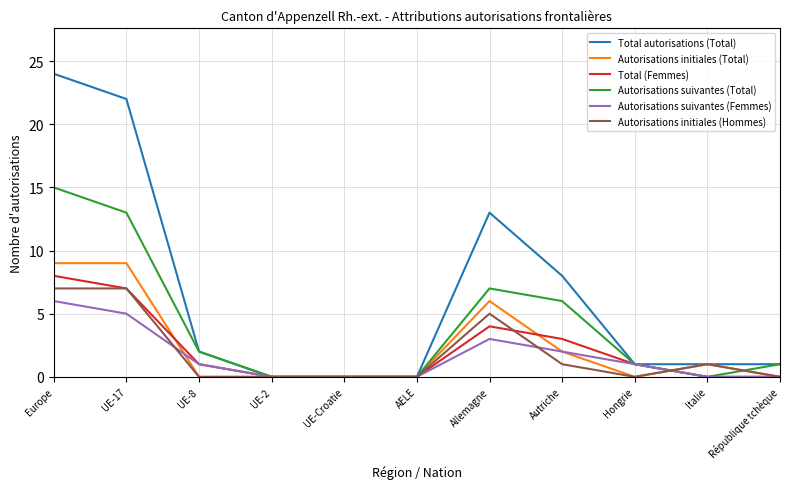

Between Allemagne and Autriche, which series saw the biggest shift?

Total autorisations (Total)